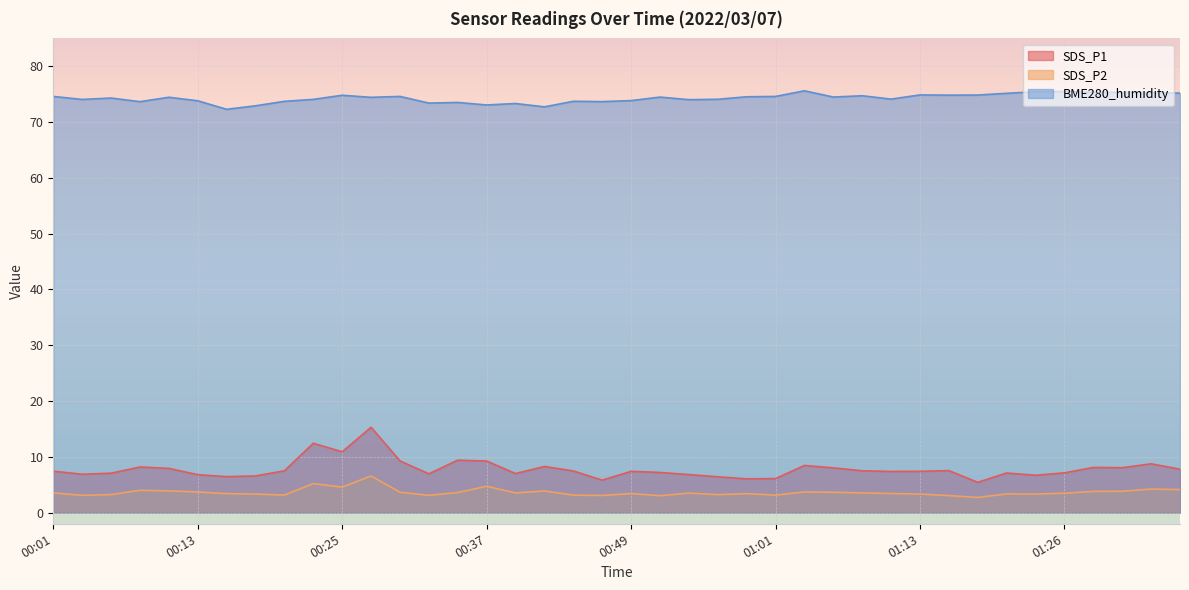

In SDS_P1, how many points are lower than both neighbors (excluding endpoints)?

11